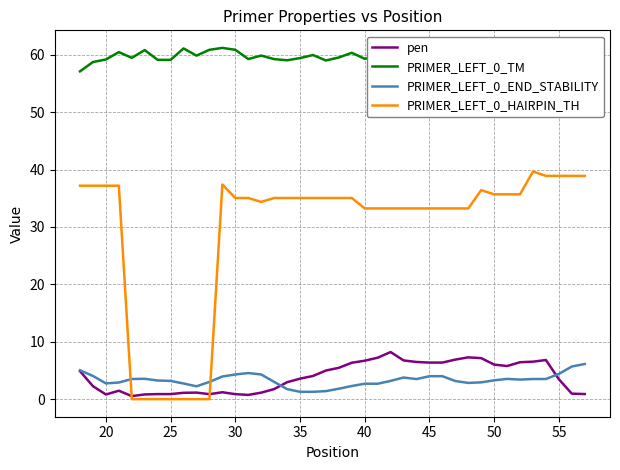

What is the difference between the maximum and second lowest values in the pen series?

7.5